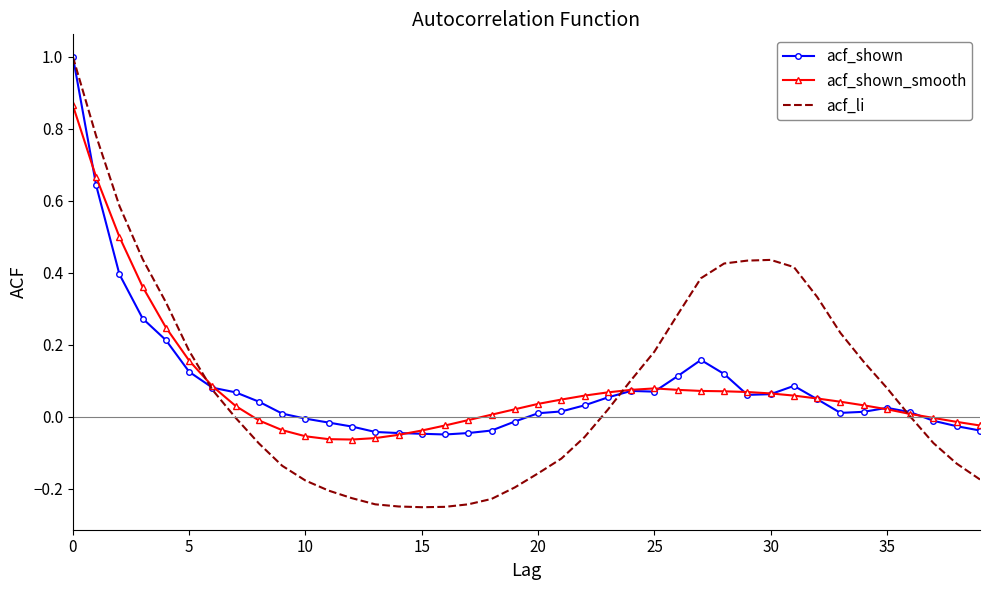

Which series has the largest range (max minus min)?

acf_li